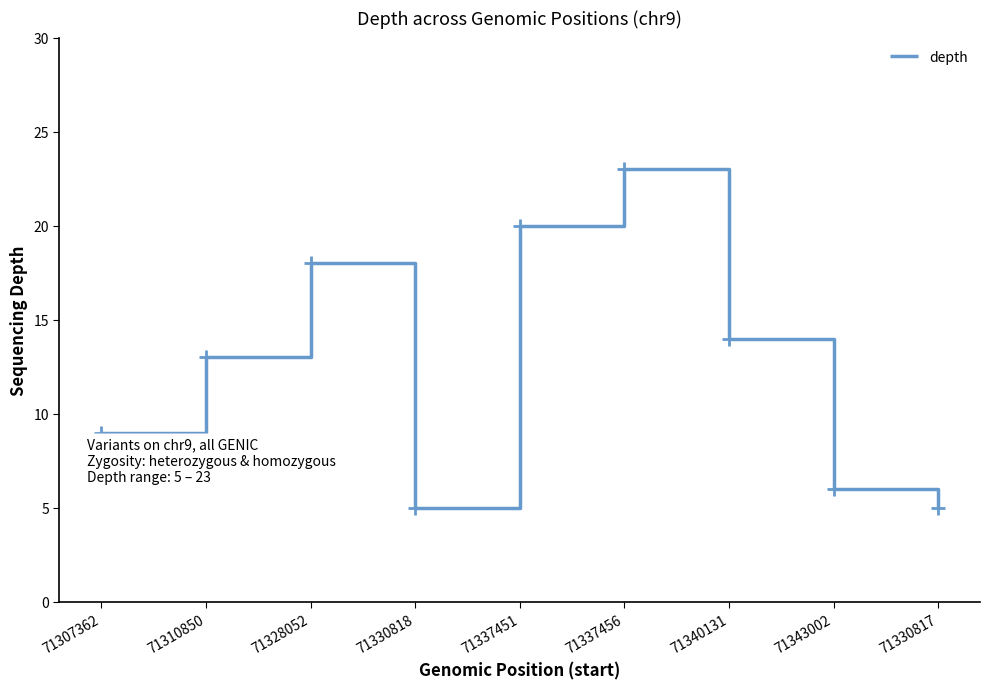

What is the change in value from 71328052 to 71337451?

+2